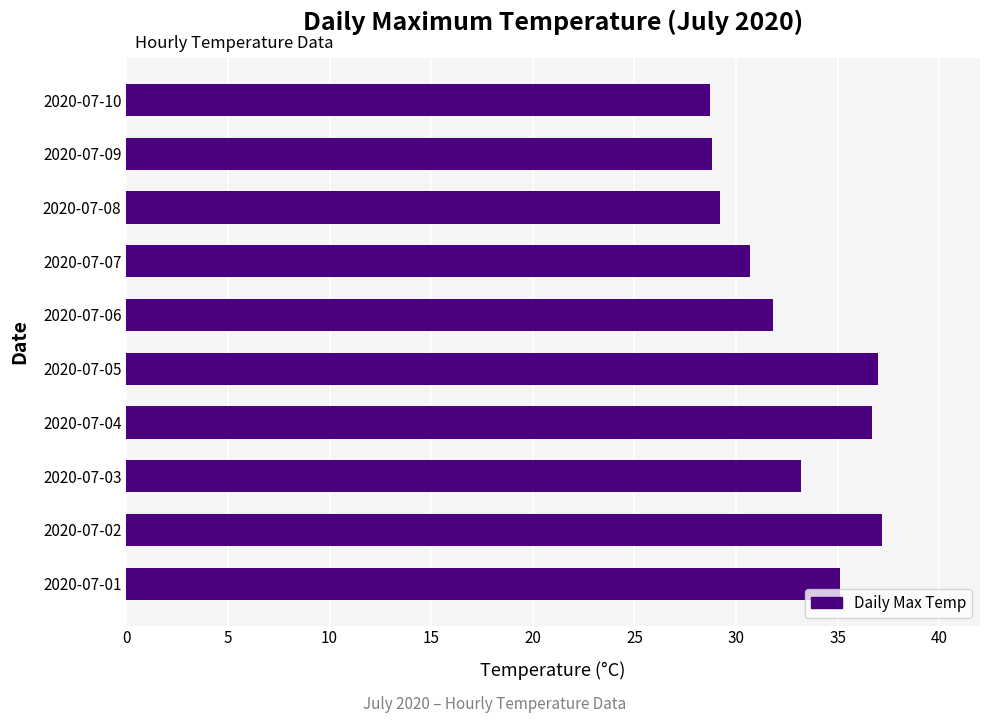

What is the greatest value displayed?

37.2